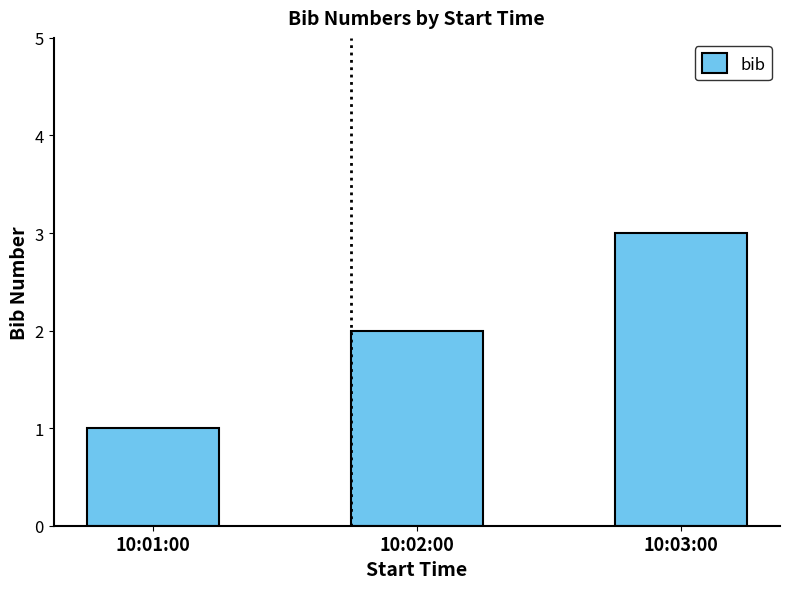

Reading left to right, extract all data points from this chart.

1	2	3